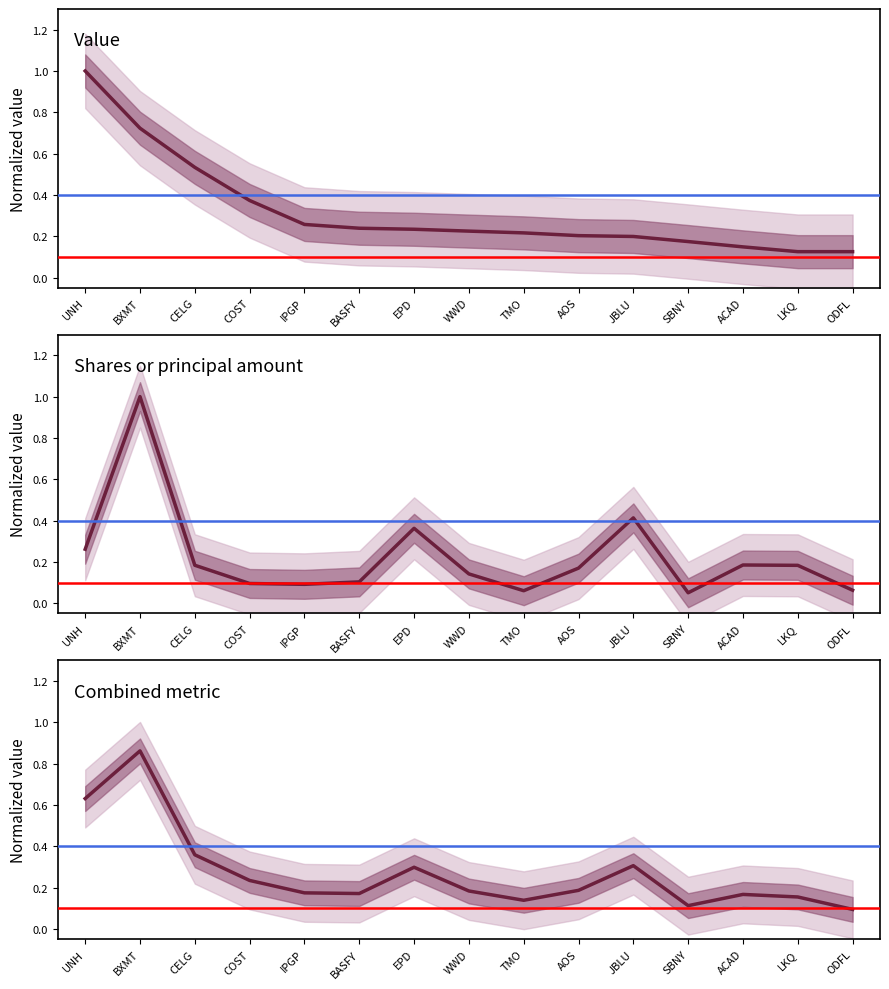

Reading right to left, list all the values displayed in this chart.

Value: 0.1	0.1	0.1	0.2	0.2	0.2	0.2	0.2	0.2	0.2	0.3	0.4	0.5	0.7	1.0
Shares or principal amount: 0.1	0.2	0.2	0.1	0.4	0.2	0.1	0.1	0.4	0.1	0.1	0.1	0.2	1.0	0.3
Combined metric: 0.1	0.2	0.2	0.1	0.3	0.2	0.1	0.2	0.3	0.2	0.2	0.2	0.4	0.9	0.6